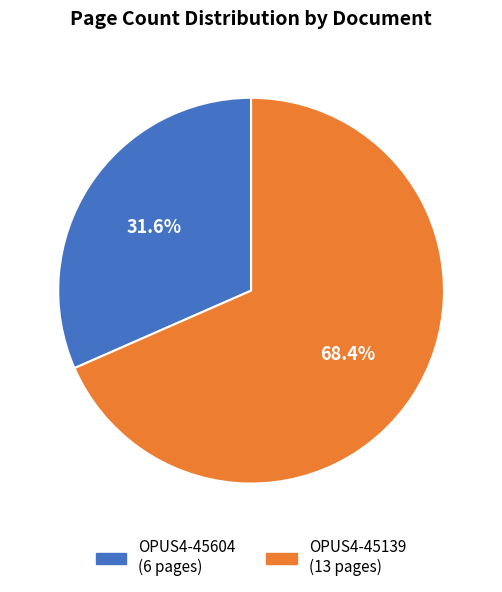

Which category has the smallest portion of the pie?

OPUS4-45604